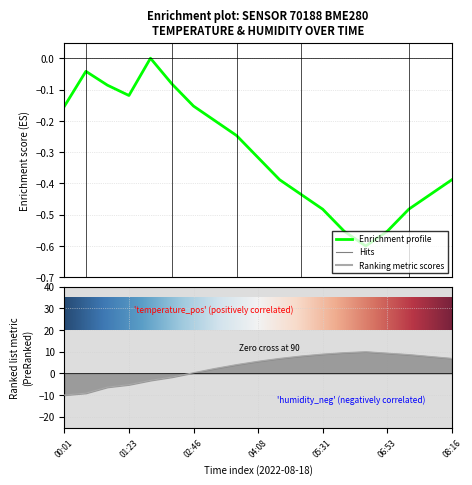

What is the approximate value at 00:01?

-10.0